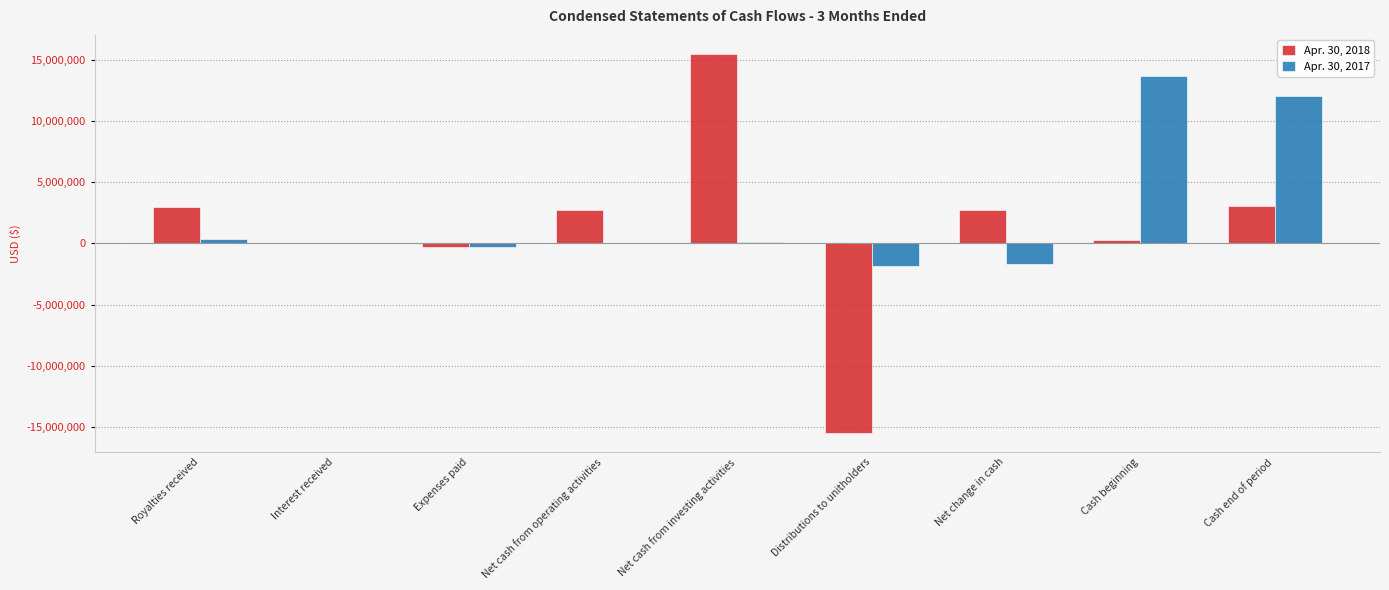

Is the value of Apr. 30, 2017 at Cash end of period greater than the value of Apr. 30, 2018 at Cash beginning?

Yes